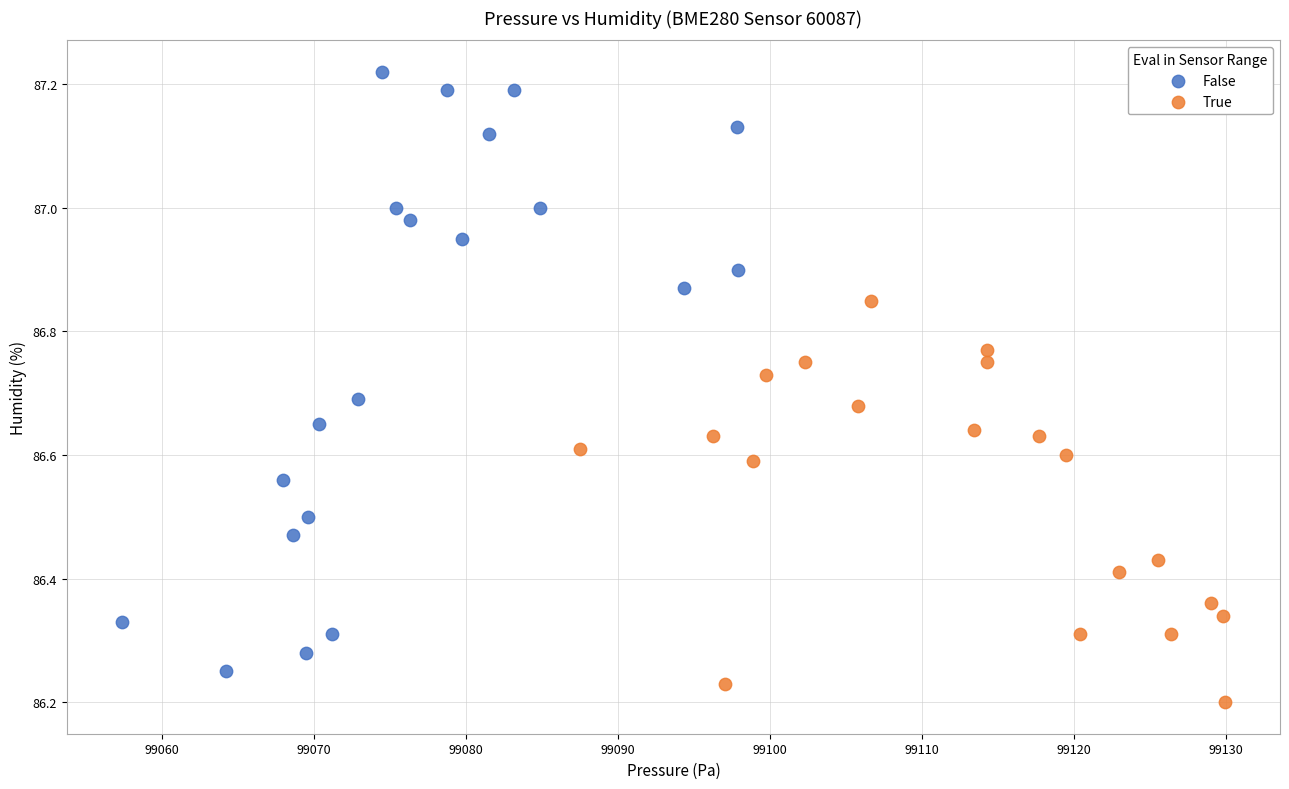

Which series has the widest spread of Y values?

False